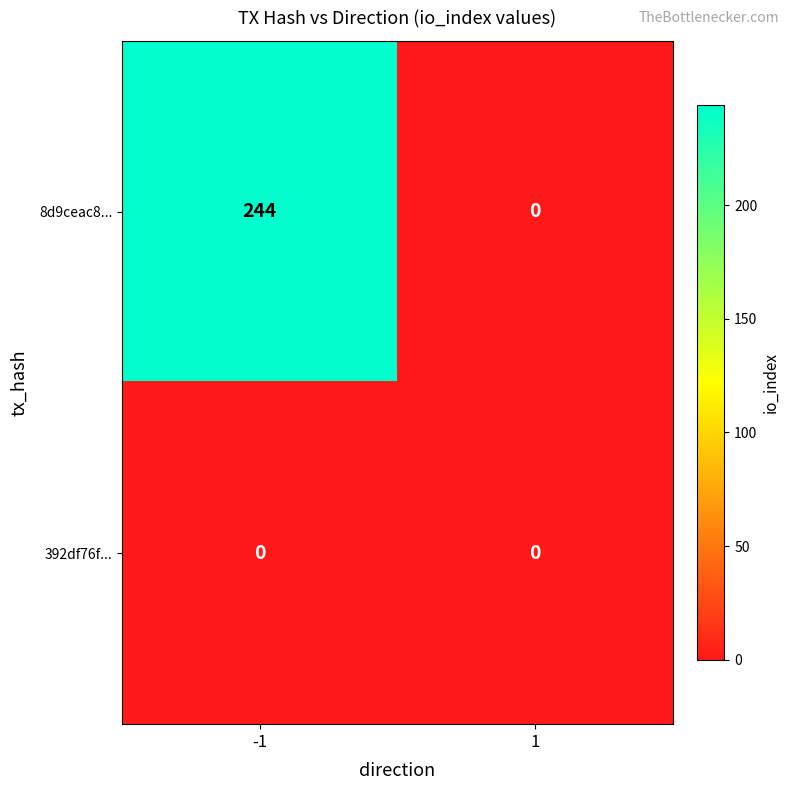

What is the maximum value shown in the chart?

244